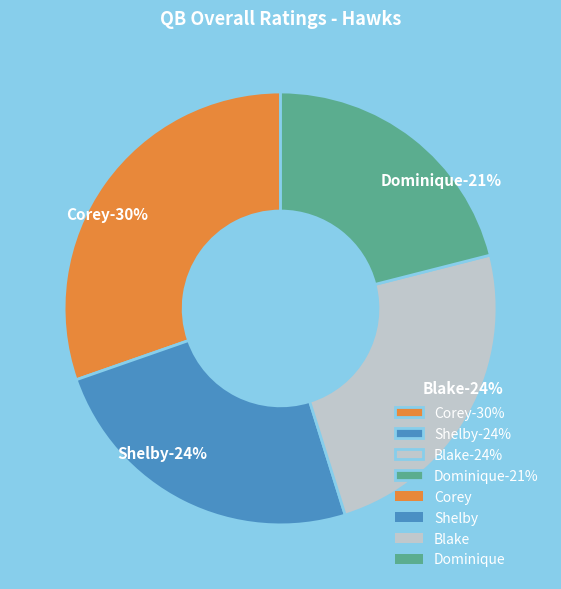

Which category has the biggest portion of the pie?

Corey